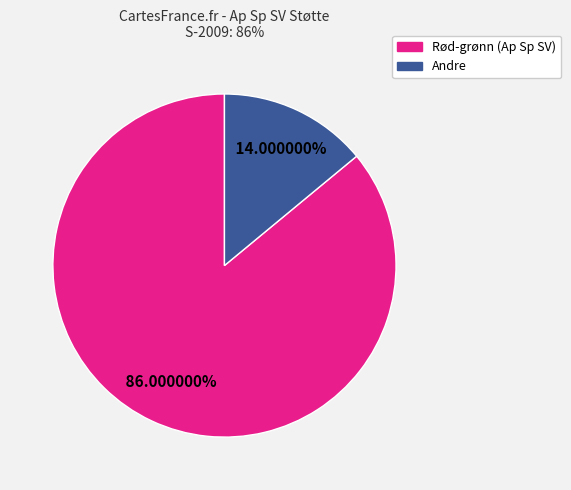

Is there any slice that represents more than half of the pie?

Yes